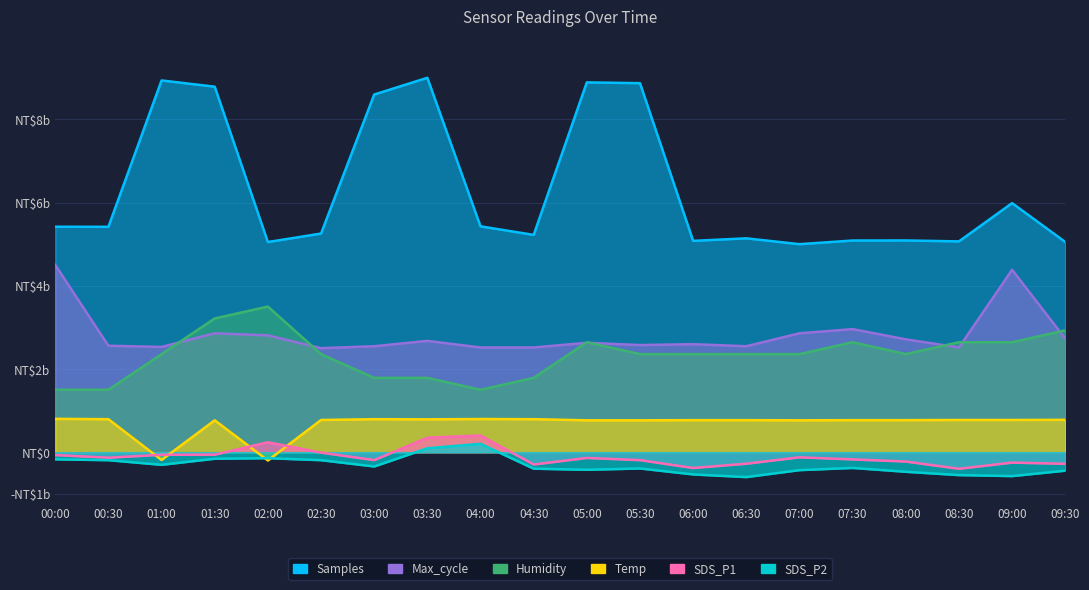

What is the average value of the Max_cycle series?

2.8